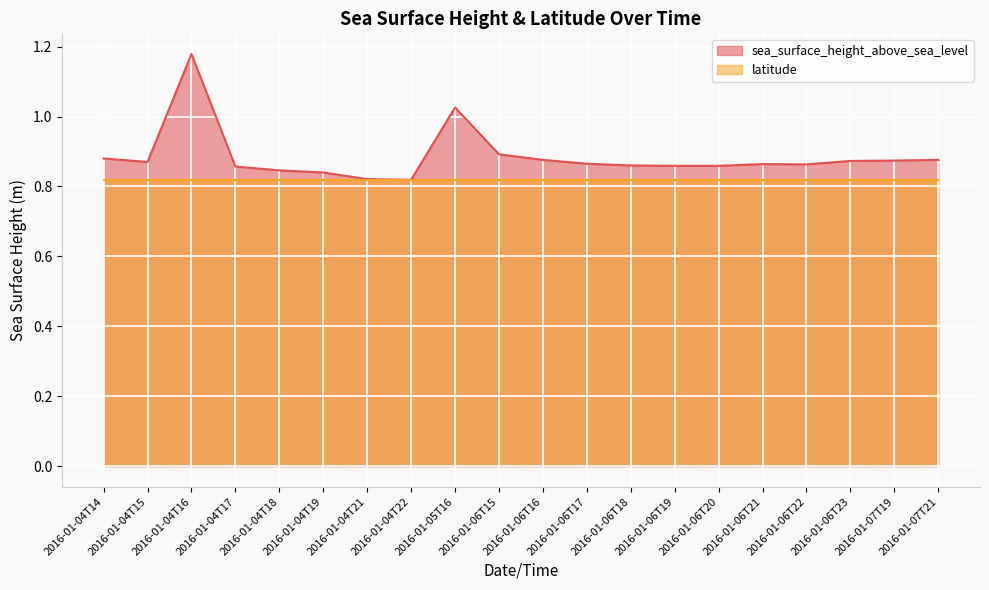

What is the average value?

0.9